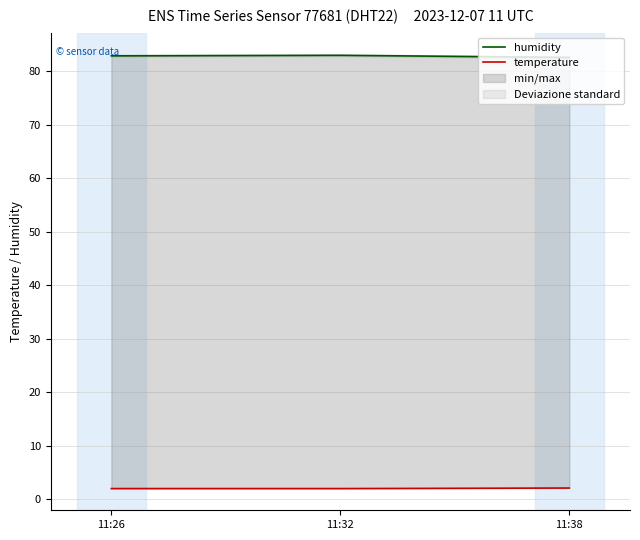

At which category is the sum across all series the highest?

11:32